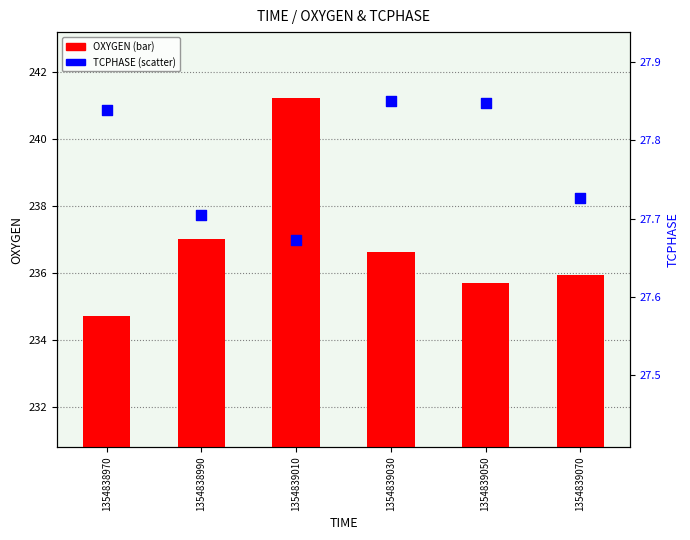

At which category is the sum across all series the highest?

1354839010